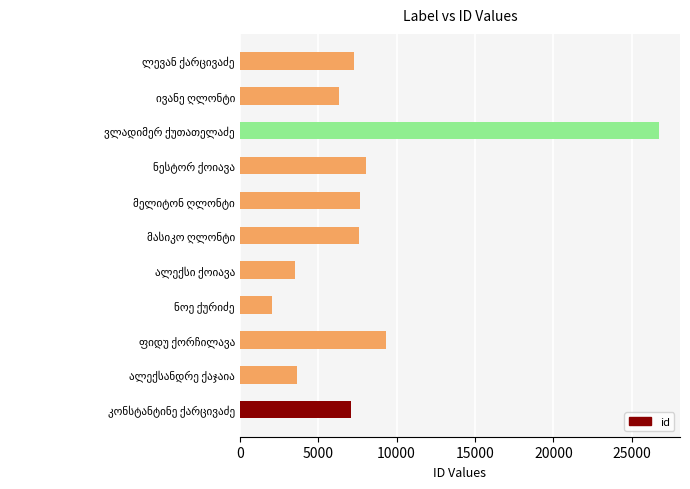

What is the minimum value shown in the chart?

2071